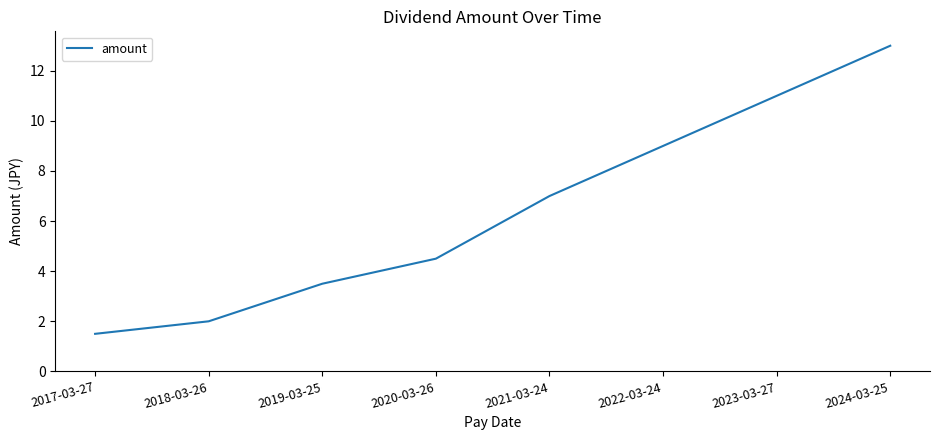

List the labels in order of value, smallest first.

2017-03-27, 2018-03-26, 2019-03-25, 2020-03-26, 2021-03-24, 2022-03-24, 2023-03-27, 2024-03-25